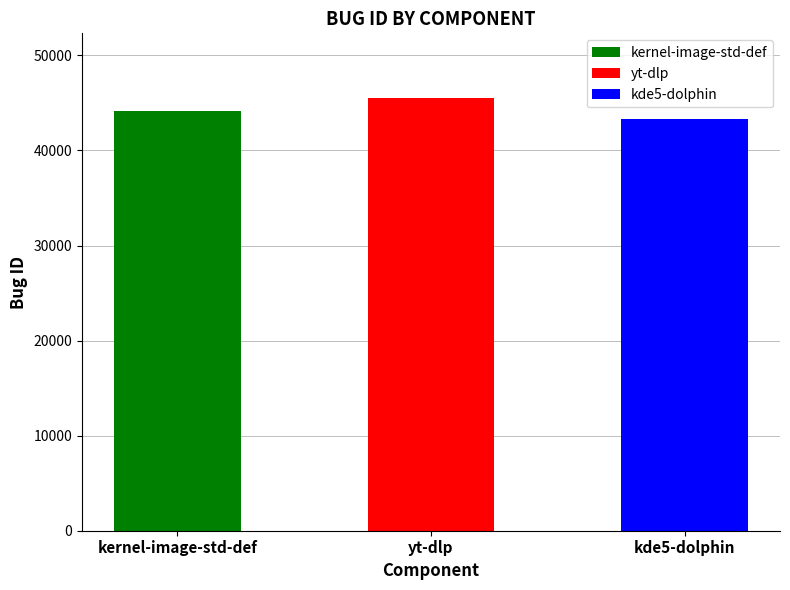

Is it true that the value at yt-dlp is 66706?

False